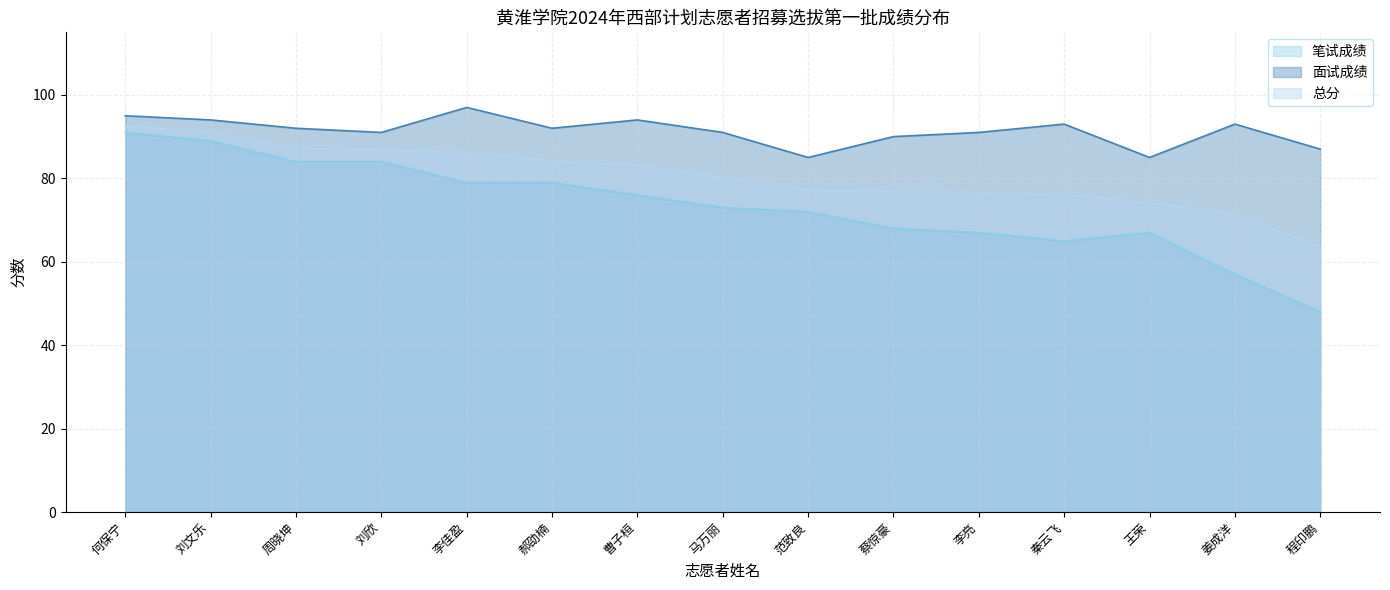

What is the difference between the 笔试成绩 values at 曹子桓 and 李佳盈?

3.0